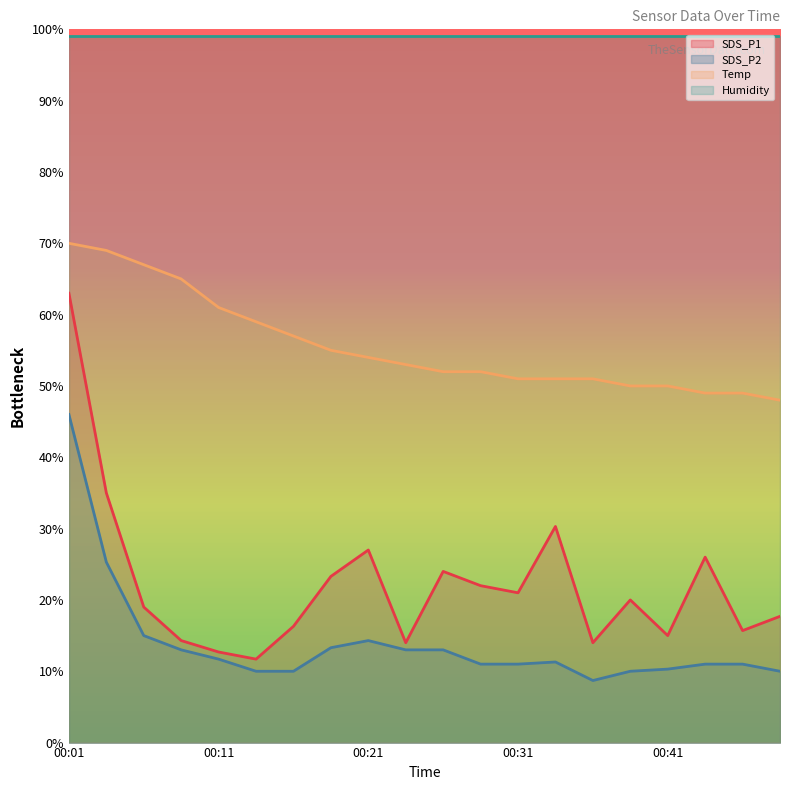

Where is the first local maximum for SDS_P2?

00:21